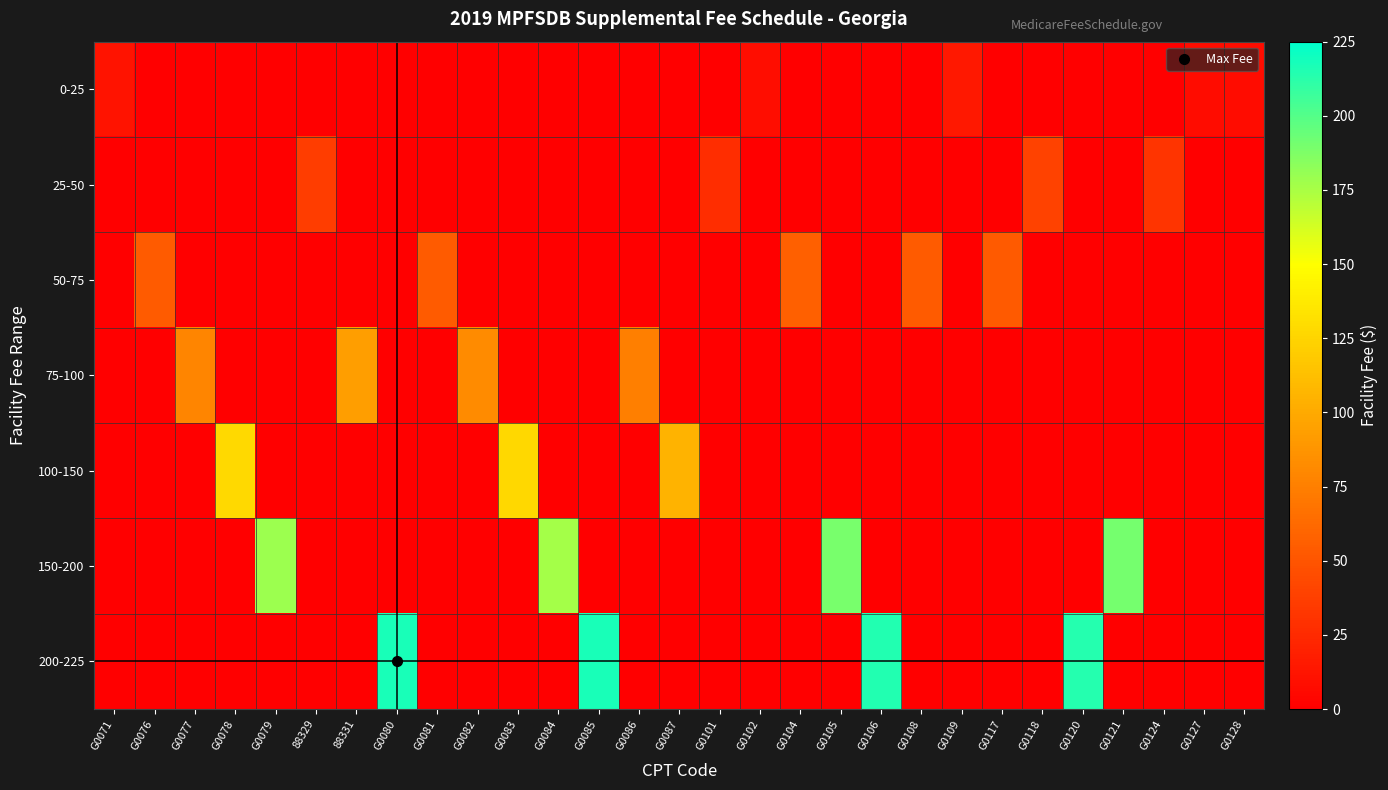

Reading left to right, list all the values displayed in this chart.

0-25: G0071=11.5	G0076=0.0	G0077=0.0	G0078=0.0	G0079=0.0	88329=0.0	88331=0.0	G0080=0.0	G0081=0.0	G0082=0.0	G0083=0.0	G0084=0.0	G0085=0.0	G0086=0.0	G0087=0.0	G0101=0.0	G0102=8.8	G0104=0.0	G0105=0.0	G0106=0.0	G0108=0.0	G0109=14.9	G0117=0.0	G0118=0.0	G0120=0.0	G0121=0.0	G0124=0.0	G0127=7.8	G0128=7.2
25-50: G0071=0.0	G0076=0.0	G0077=0.0	G0078=0.0	G0079=0.0	88329=36.4	88331=0.0	G0080=0.0	G0081=0.0	G0082=0.0	G0083=0.0	G0084=0.0	G0085=0.0	G0086=0.0	G0087=0.0	G0101=27.2	G0102=0.0	G0104=0.0	G0105=0.0	G0106=0.0	G0108=0.0	G0109=0.0	G0117=0.0	G0118=39.0	G0120=0.0	G0121=0.0	G0124=30.8	G0127=0.0	G0128=0.0
50-75: G0071=0.0	G0076=54.3	G0077=0.0	G0078=0.0	G0079=0.0	88329=0.0	88331=0.0	G0080=0.0	G0081=54.2	G0082=0.0	G0083=0.0	G0084=0.0	G0085=0.0	G0086=0.0	G0087=0.0	G0101=0.0	G0102=0.0	G0104=56.6	G0105=0.0	G0106=0.0	G0108=54.1	G0109=0.0	G0117=53.0	G0118=0.0	G0120=0.0	G0121=0.0	G0124=0.0	G0127=0.0	G0128=0.0
75-100: G0071=0.0	G0076=0.0	G0077=78.3	G0078=0.0	G0079=0.0	88329=0.0	88331=93.7	G0080=0.0	G0081=0.0	G0082=82.4	G0083=0.0	G0084=0.0	G0085=0.0	G0086=75.3	G0087=0.0	G0101=0.0	G0102=0.0	G0104=0.0	G0105=0.0	G0106=0.0	G0108=0.0	G0109=0.0	G0117=0.0	G0118=0.0	G0120=0.0	G0121=0.0	G0124=0.0	G0127=0.0	G0128=0.0
100-150: G0071=0.0	G0076=0.0	G0077=0.0	G0078=128.1	G0079=0.0	88329=0.0	88331=0.0	G0080=0.0	G0081=0.0	G0082=0.0	G0083=126.6	G0084=0.0	G0085=0.0	G0086=0.0	G0087=106.1	G0101=0.0	G0102=0.0	G0104=0.0	G0105=0.0	G0106=0.0	G0108=0.0	G0109=0.0	G0117=0.0	G0118=0.0	G0120=0.0	G0121=0.0	G0124=0.0	G0127=0.0	G0128=0.0
150-200: G0071=0.0	G0076=0.0	G0077=0.0	G0078=0.0	G0079=179.1	88329=0.0	88331=0.0	G0080=0.0	G0081=0.0	G0082=0.0	G0083=0.0	G0084=175.8	G0085=0.0	G0086=0.0	G0087=0.0	G0101=0.0	G0102=0.0	G0104=0.0	G0105=189.6	G0106=0.0	G0108=0.0	G0109=0.0	G0117=0.0	G0118=0.0	G0120=0.0	G0121=190.0	G0124=0.0	G0127=0.0	G0128=0.0
200-225: G0071=0.0	G0076=0.0	G0077=0.0	G0078=0.0	G0079=0.0	88329=0.0	88331=0.0	G0080=217.6	G0081=0.0	G0082=0.0	G0083=0.0	G0084=0.0	G0085=217.6	G0086=0.0	G0087=0.0	G0101=0.0	G0102=0.0	G0104=0.0	G0105=0.0	G0106=214.8	G0108=0.0	G0109=0.0	G0117=0.0	G0118=0.0	G0120=213.7	G0121=0.0	G0124=0.0	G0127=0.0	G0128=0.0